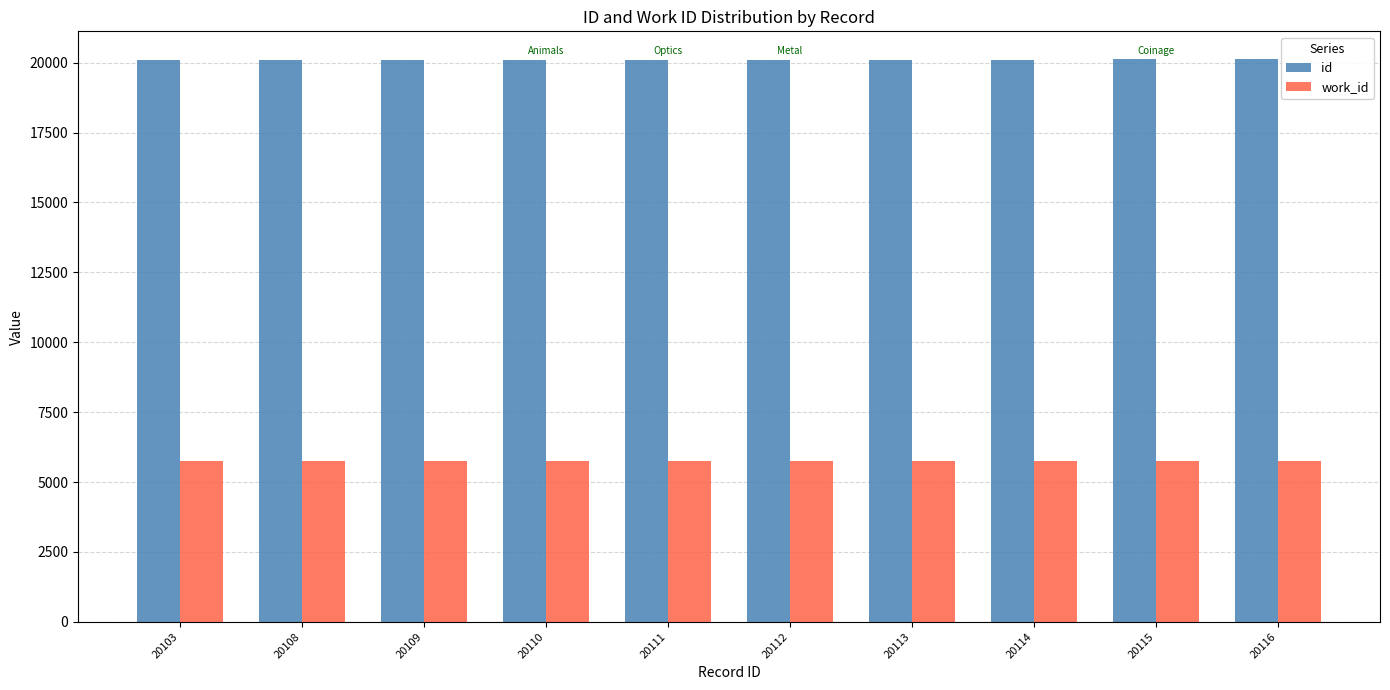

What is the sum of all work_id values?

57440